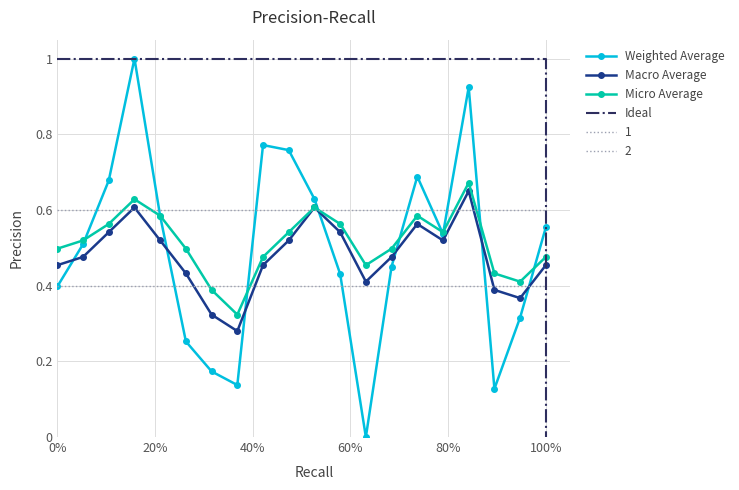

In Macro Average, how many points are lower than both neighbors (excluding endpoints)?

4